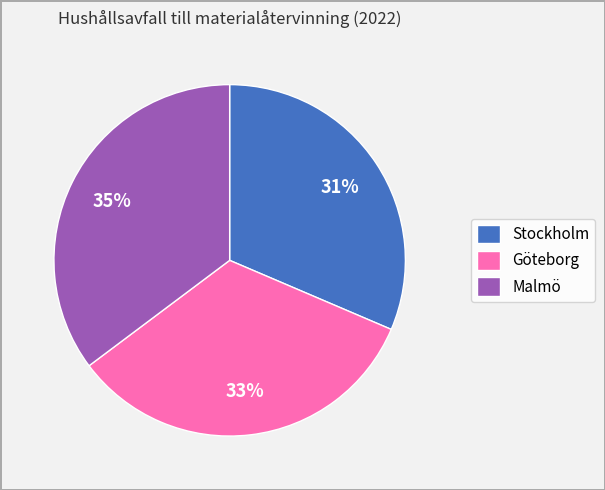

Which slice is the smallest?

Stockholm